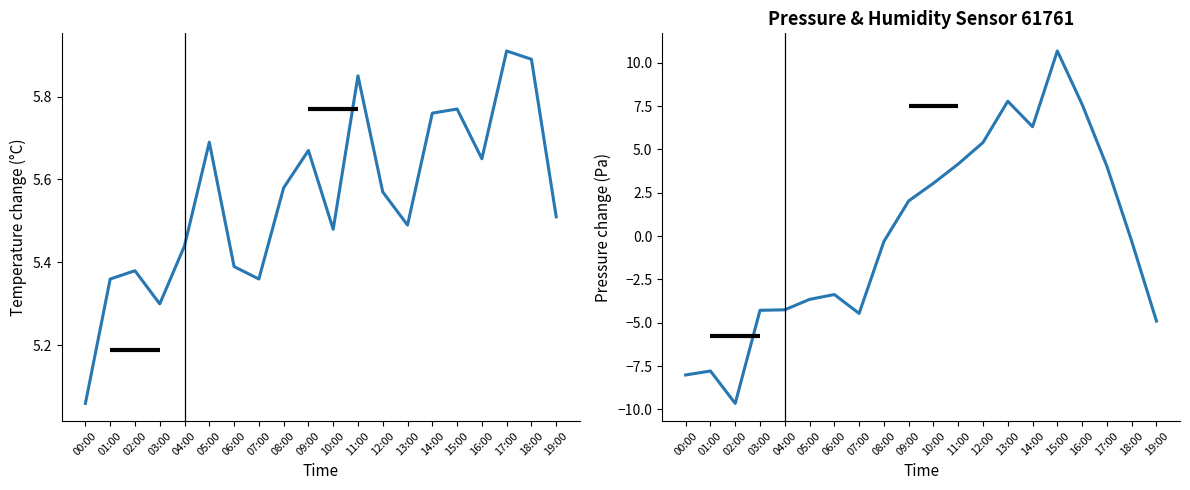

Reading left to right, list all the values displayed in this chart.

temperature: 5.1	5.4	5.4	5.3	5.4	5.7	5.4	5.4	5.6	5.7	5.5	5.8	5.6	5.5	5.8	5.8	5.7	5.9	5.9	5.5
pressure: -8.0	-7.8	-9.7	-4.3	-4.3	-3.7	-3.4	-4.5	-0.3	2.0	3.0	4.2	5.4	7.8	6.3	10.7	7.6	4.0	-0.3	-4.9